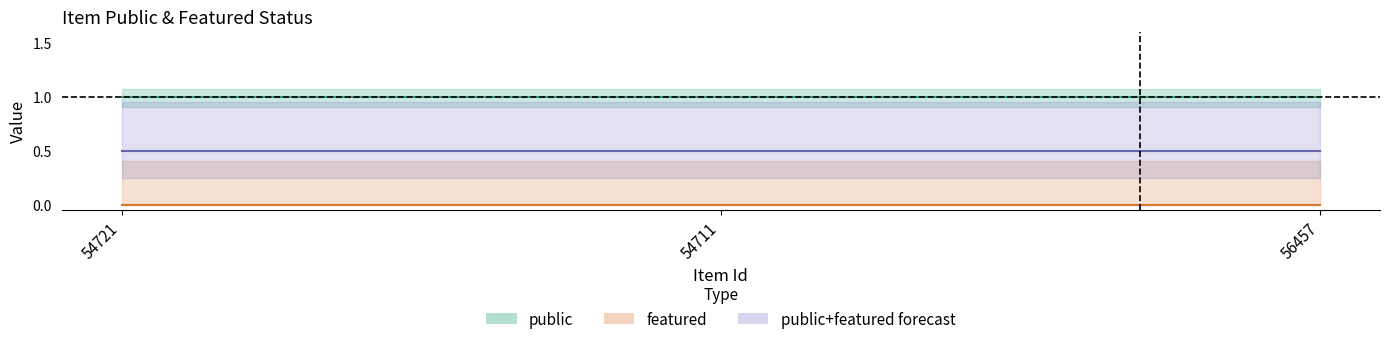

At how many categories does at least one series exceed 0?

3